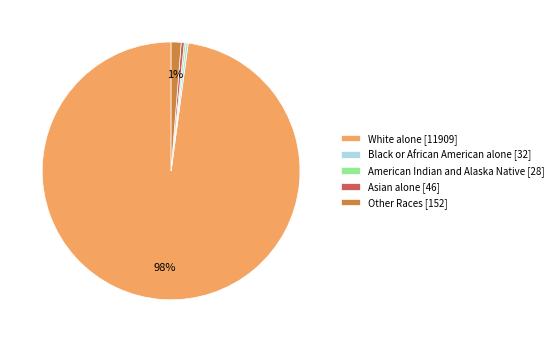

What is the largest slice in the pie chart?

White alone [11909]